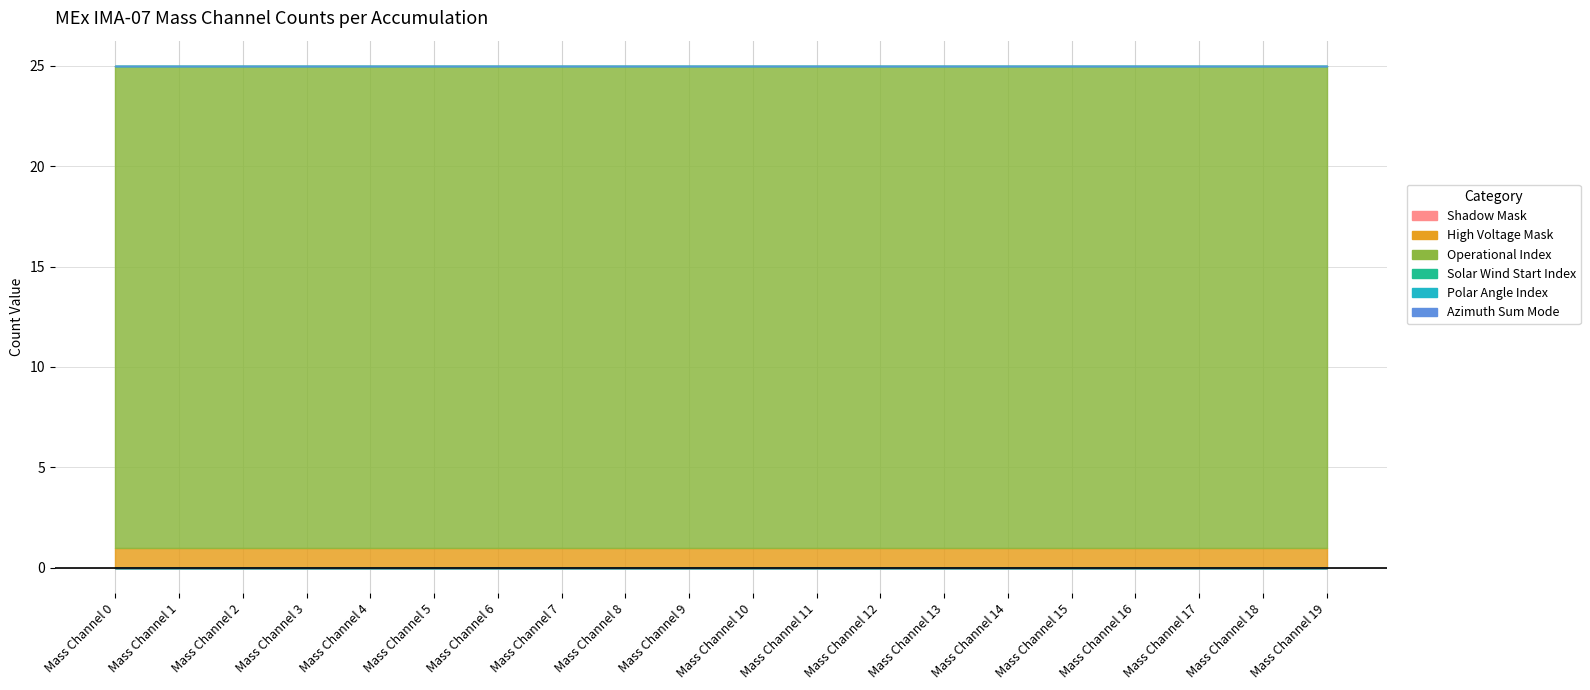

What value does the Operational Index series have at Mass Channel 9?

24